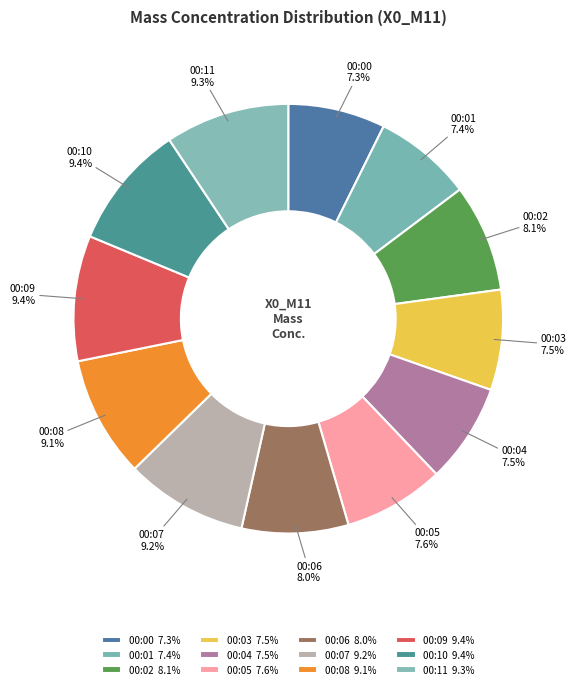

To the nearest percent, what portion does 00:02 represent?

8%